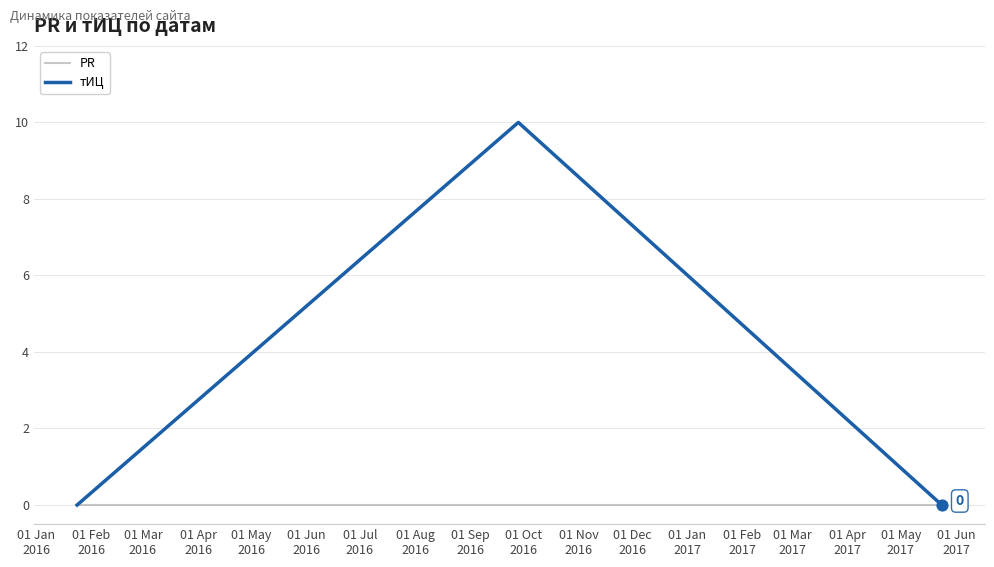

Which series has the largest total across all categories?

тИЦ